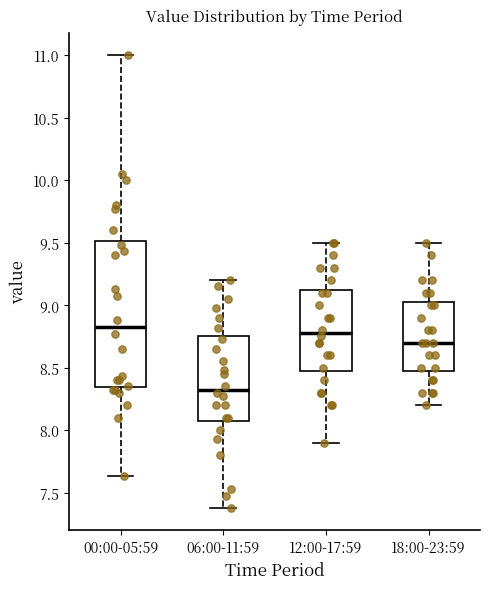

Where does the median line of the box for 00:00-05:59 sit on the y-axis? The values are not printed on the chart, so give them approximately, as read against the axis.

8.85